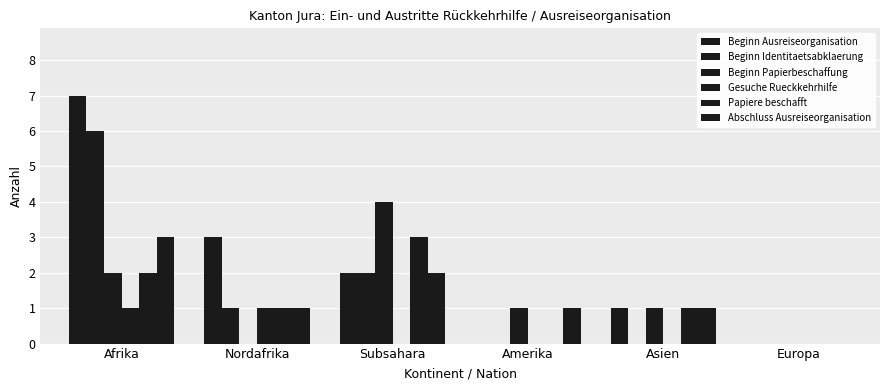

Reading right to left, transcribe all the data shown in this chart.

Beginn Ausreiseorganisation: 0	1	0	2	3	7
Beginn Identitaetsabklaerung: 0	0	0	2	1	6
Beginn Papierbeschaffung: 0	1	1	4	0	2
Gesuche Rueckkehrhilfe: 0	0	0	0	1	1
Papiere beschafft: 0	1	0	3	1	2
Abschluss Ausreiseorganisation: 0	1	1	2	1	3